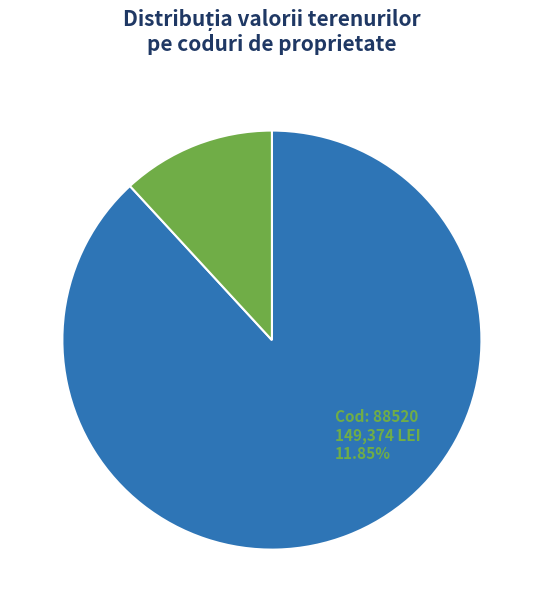

Is there a majority slice in this chart?

Yes